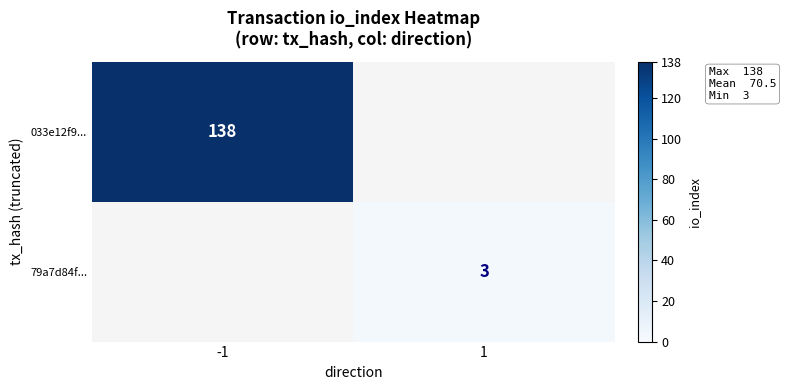

The 033e12f9... series shows 138 at -1. True or false?

True